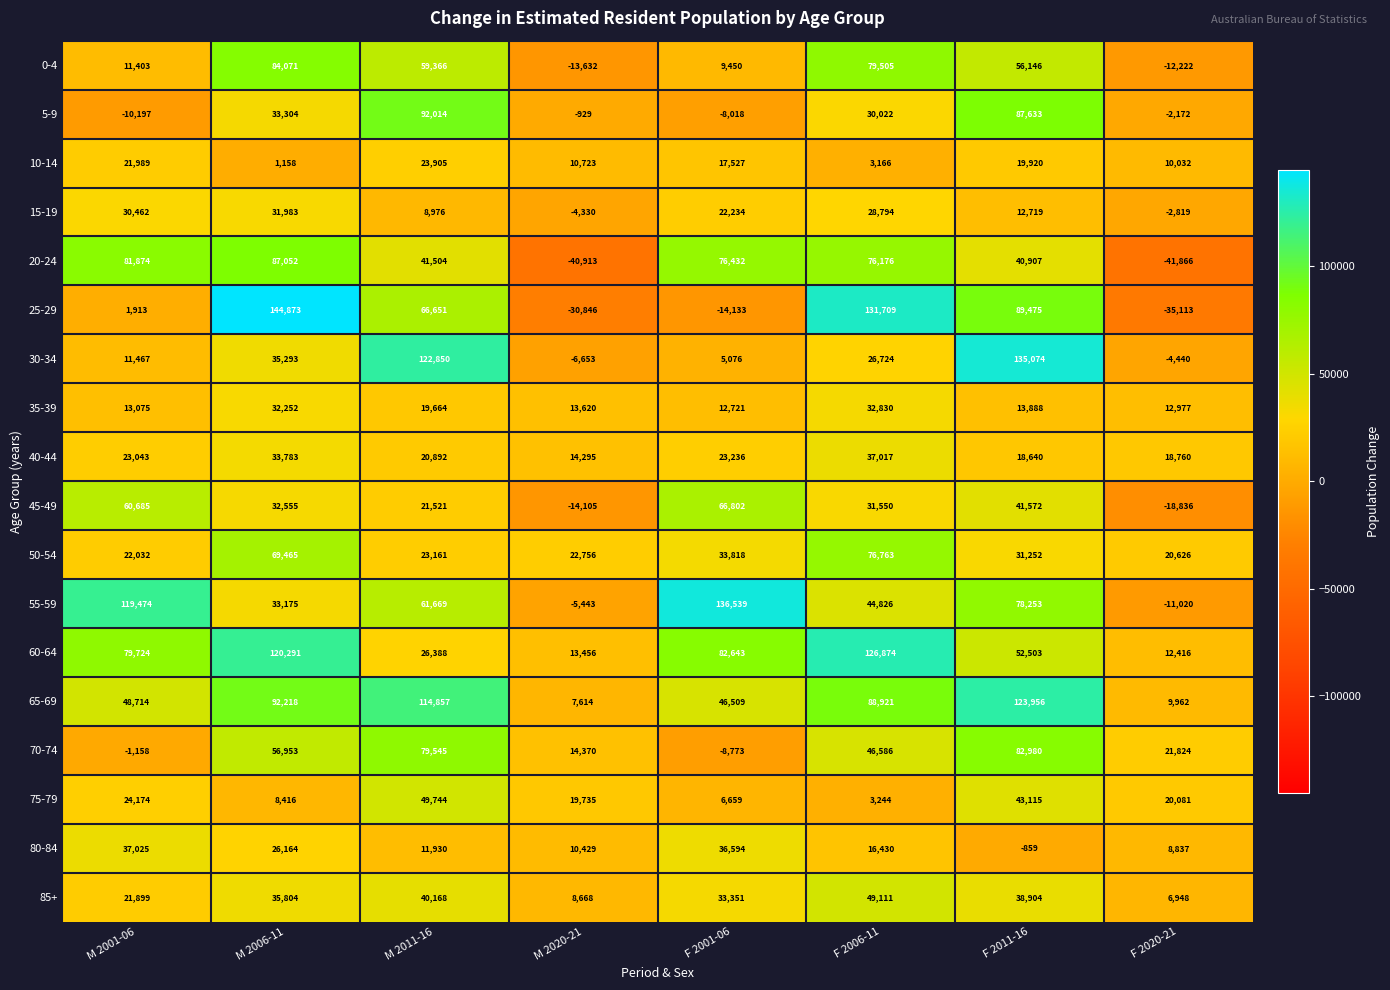

True or false: 80-84 has a value of -859 at F 2011-16.

True